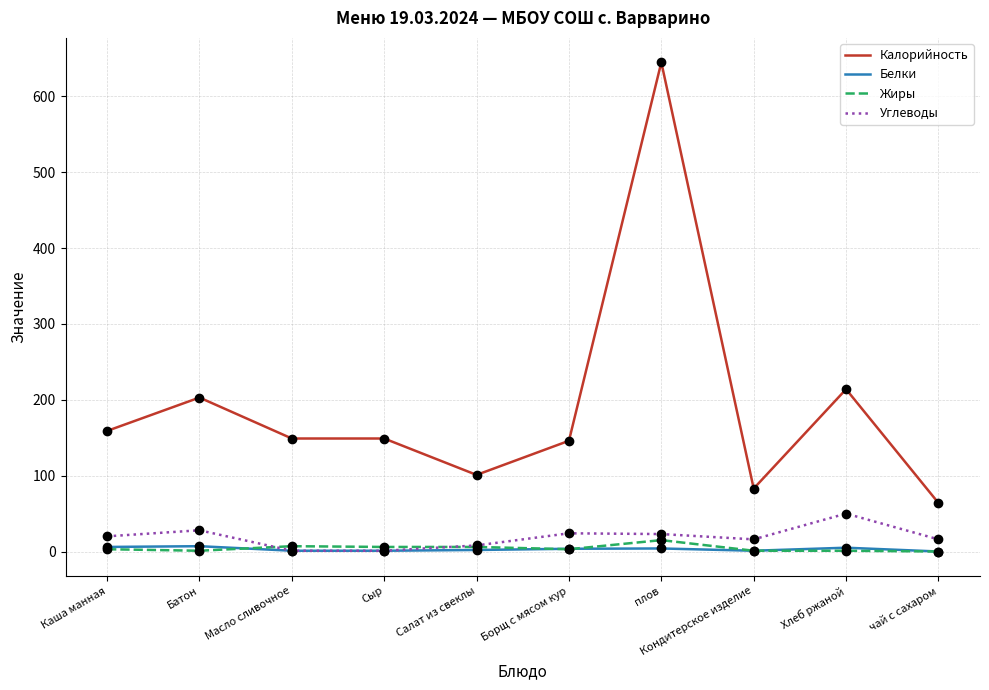

True or false: Углеводы has more than 1 interior local peaks.

True